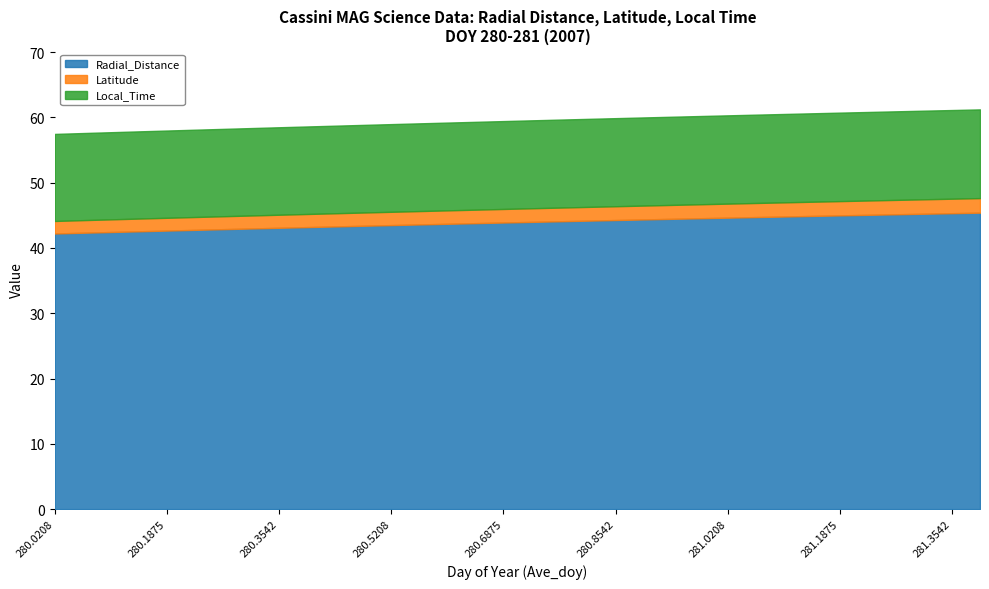

True or false: Radial_Distance and Latitude intersect in this chart.

False